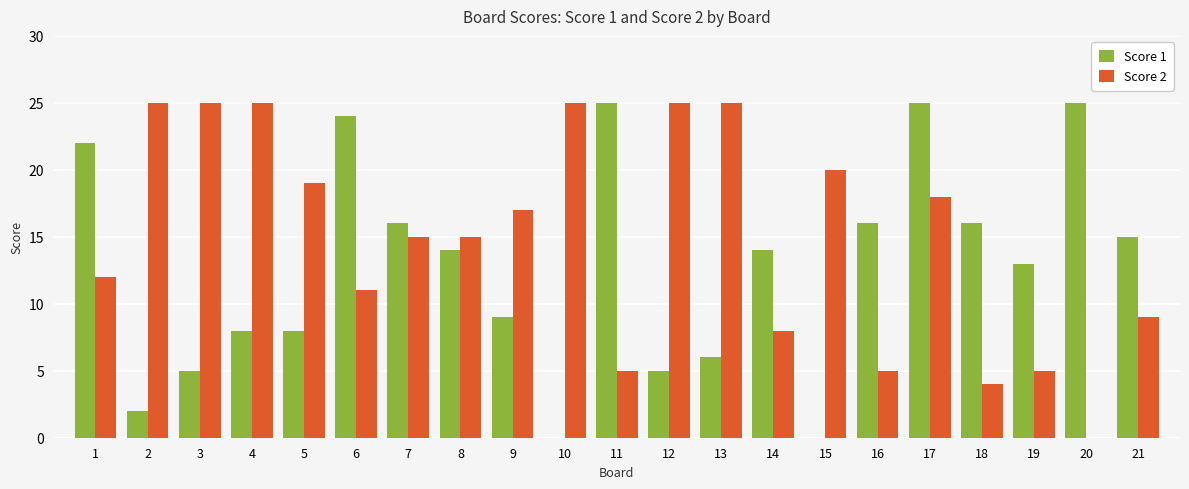

Are the bars horizontal?

No